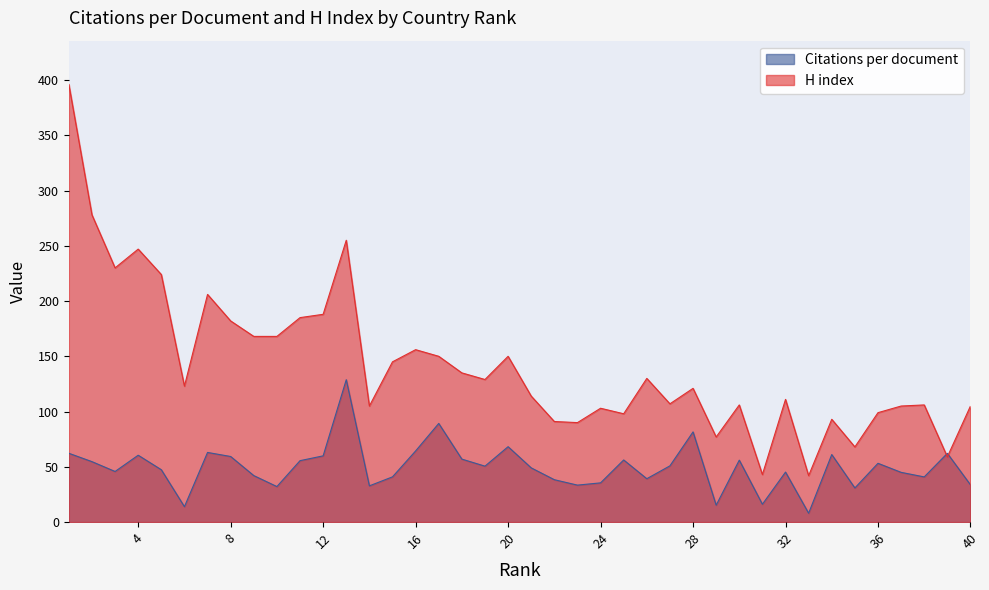

Which series has the widest spread of values?

H index